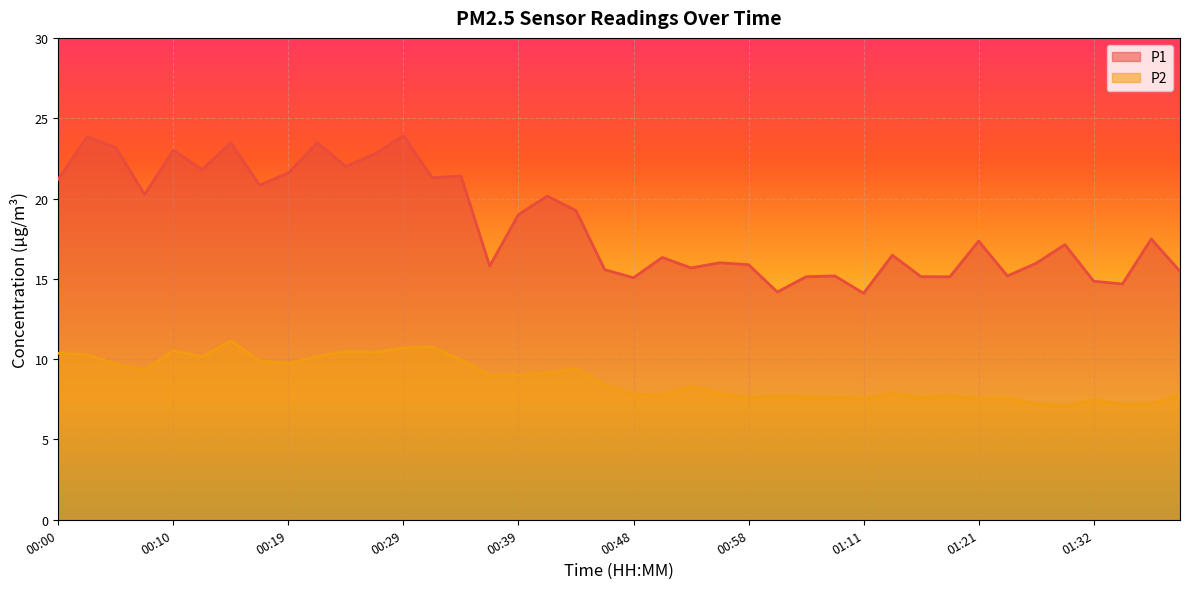

True or false: P2 has more than 0 points higher than both neighbors.

True